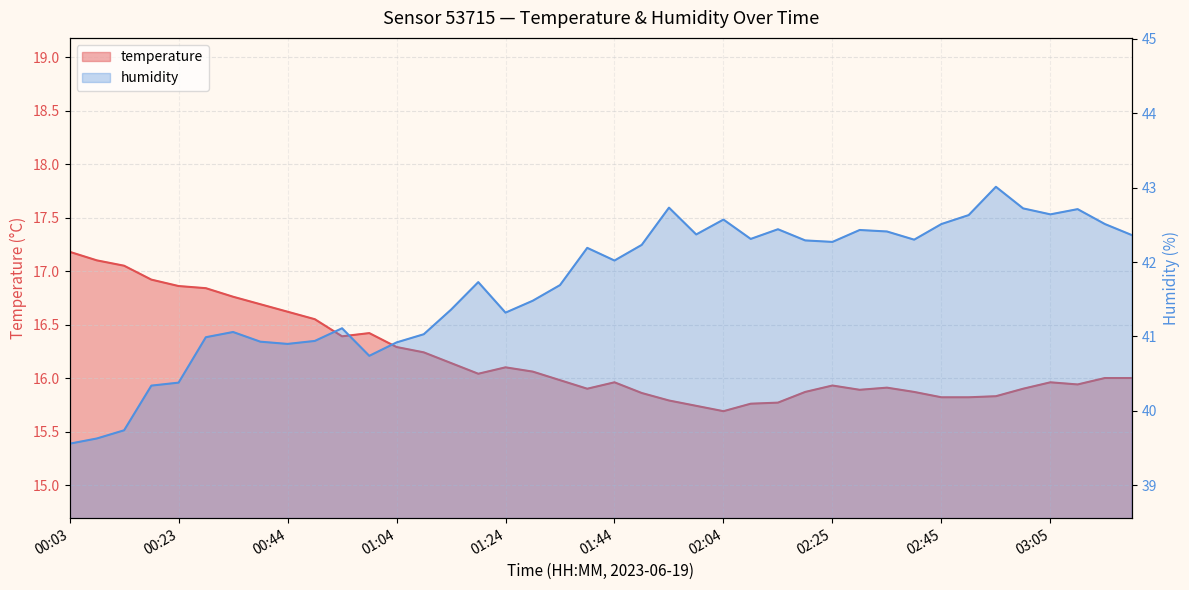

How many lines are shown in the chart?

2